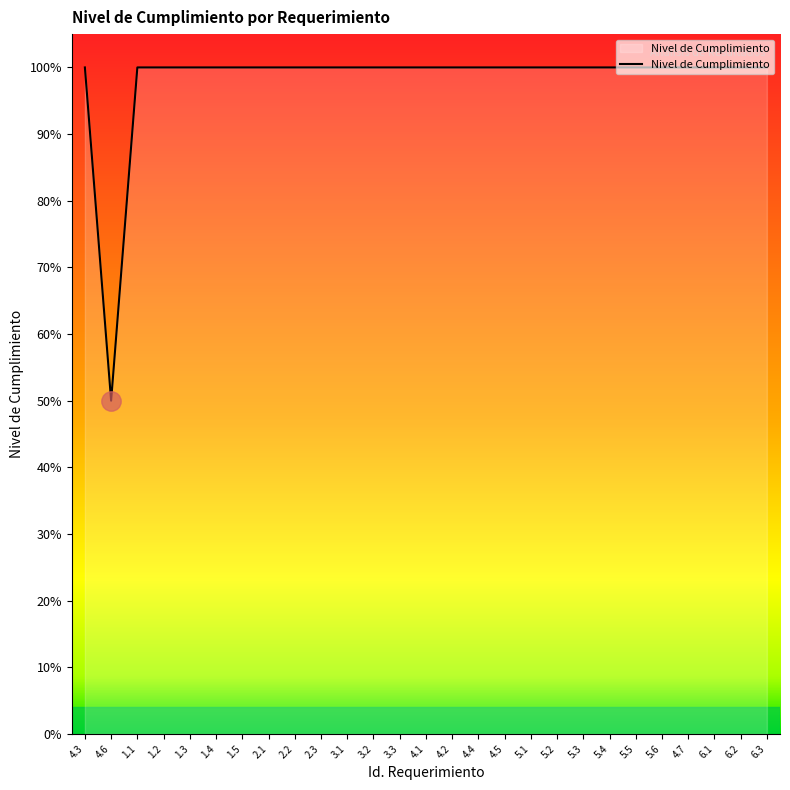

At which category does the chart reach its peak across all series?

4.3